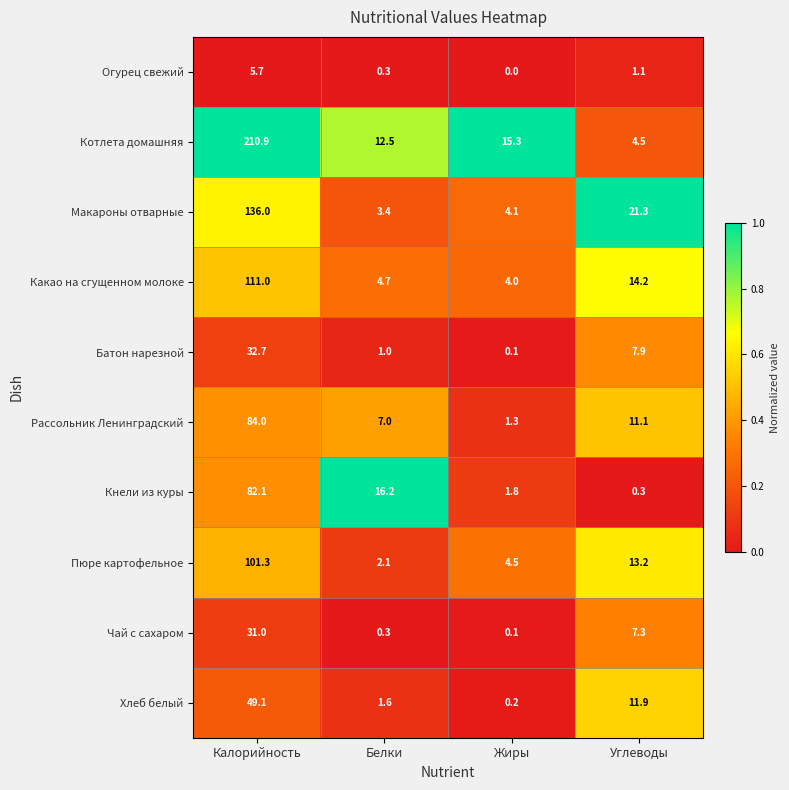

What value does the Пюре картофельное series have at Жиры?

4.5